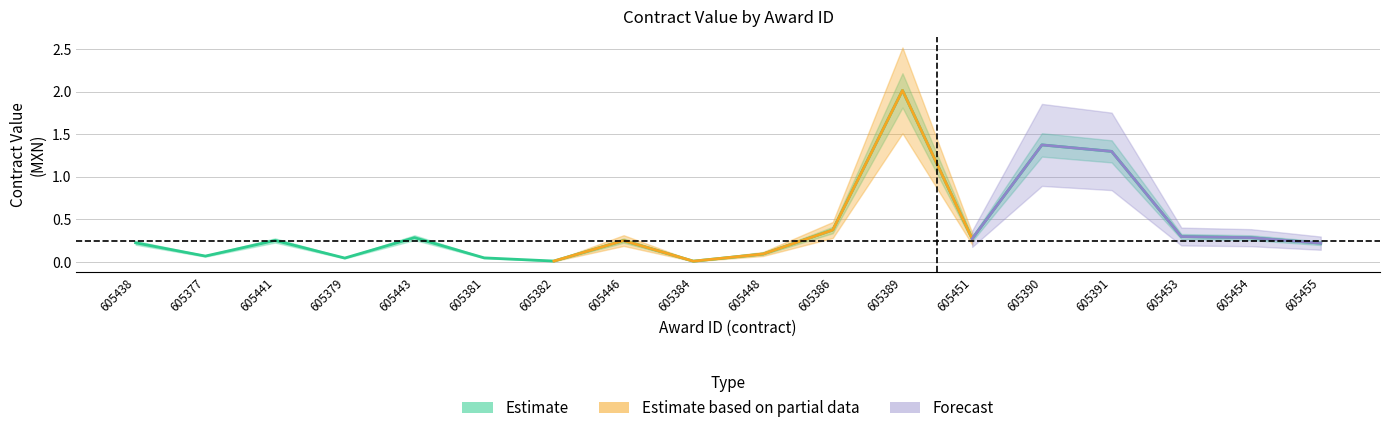

What is the difference between the second highest and second lowest values?

1.4